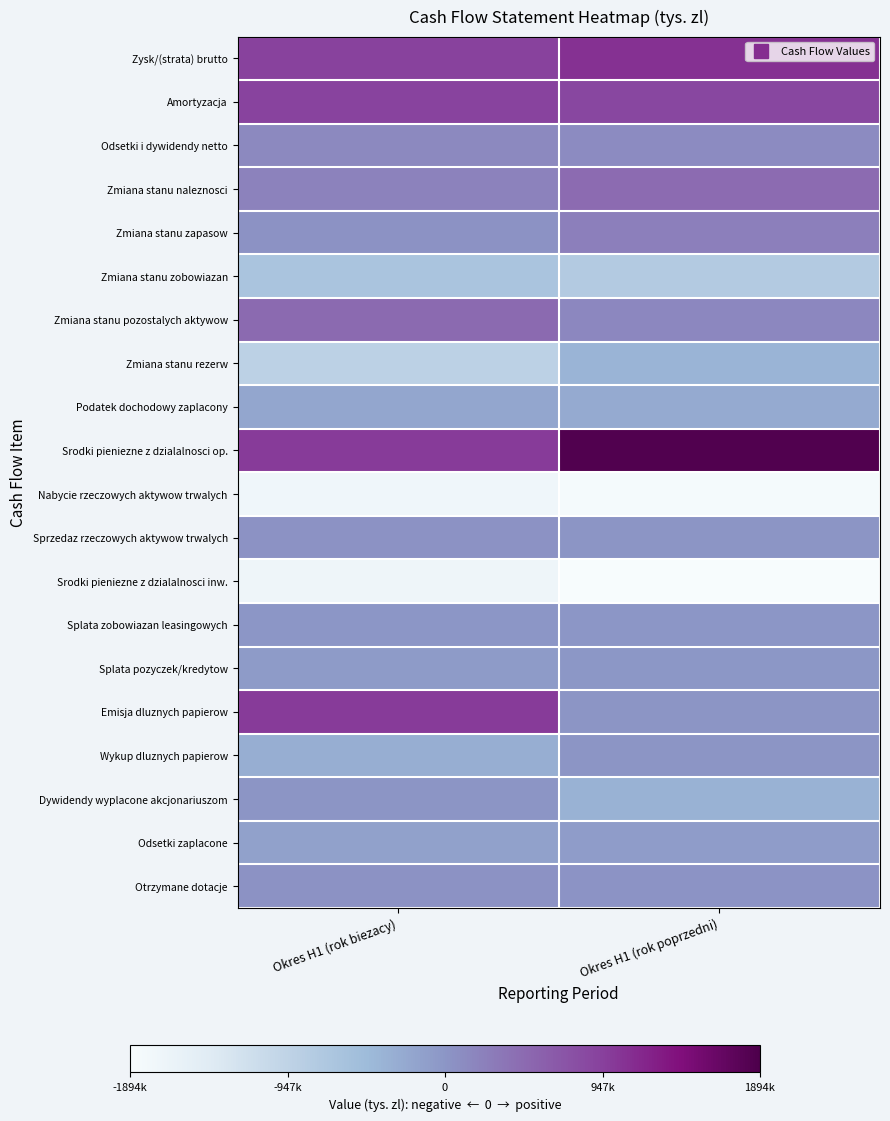

Reading left to right, extract all data points from this chart.

Zysk/(strata) brutto: Okres H1 (rok biezacy)=0.7	Okres H1 (rok poprzedni)=0.8
Amortyzacja: Okres H1 (rok biezacy)=0.7	Okres H1 (rok poprzedni)=0.7
Odsetki i dywidendy netto: Okres H1 (rok biezacy)=0.5	Okres H1 (rok poprzedni)=0.5
Zmiana stanu naleznosci: Okres H1 (rok biezacy)=0.6	Okres H1 (rok poprzedni)=0.6
Zmiana stanu zapasow: Okres H1 (rok biezacy)=0.5	Okres H1 (rok poprzedni)=0.6
Zmiana stanu zobowiazan: Okres H1 (rok biezacy)=0.3	Okres H1 (rok poprzedni)=0.3
Zmiana stanu pozostalych aktywow: Okres H1 (rok biezacy)=0.6	Okres H1 (rok poprzedni)=0.5
Zmiana stanu rezerw: Okres H1 (rok biezacy)=0.3	Okres H1 (rok poprzedni)=0.4
Podatek dochodowy zaplacony: Okres H1 (rok biezacy)=0.4	Okres H1 (rok poprzedni)=0.4
Srodki pieniezne z dzialalnosci op.: Okres H1 (rok biezacy)=0.8	Okres H1 (rok poprzedni)=1.0
Nabycie rzeczowych aktywow trwalych: Okres H1 (rok biezacy)=0.0	Okres H1 (rok poprzedni)=0.0
Sprzedaz rzeczowych aktywow trwalych: Okres H1 (rok biezacy)=0.5	Okres H1 (rok poprzedni)=0.5
Srodki pieniezne z dzialalnosci inw.: Okres H1 (rok biezacy)=0.0	Okres H1 (rok poprzedni)=0.0
Splata zobowiazan leasingowych: Okres H1 (rok biezacy)=0.5	Okres H1 (rok poprzedni)=0.5
Splata pozyczek/kredytow: Okres H1 (rok biezacy)=0.5	Okres H1 (rok poprzedni)=0.5
Emisja dluznych papierow: Okres H1 (rok biezacy)=0.8	Okres H1 (rok poprzedni)=0.5
Wykup dluznych papierow: Okres H1 (rok biezacy)=0.4	Okres H1 (rok poprzedni)=0.5
Dywidendy wyplacone akcjonariuszom: Okres H1 (rok biezacy)=0.5	Okres H1 (rok poprzedni)=0.4
Odsetki zaplacone: Okres H1 (rok biezacy)=0.5	Okres H1 (rok poprzedni)=0.5
Otrzymane dotacje: Okres H1 (rok biezacy)=0.5	Okres H1 (rok poprzedni)=0.5